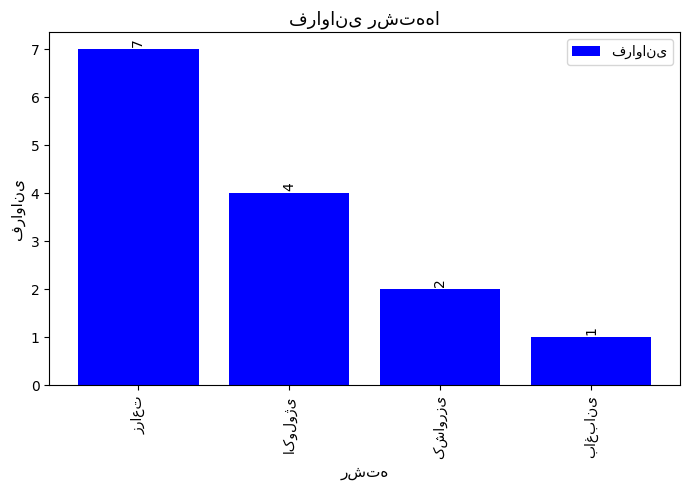

What is the maximum value shown in the chart?

7